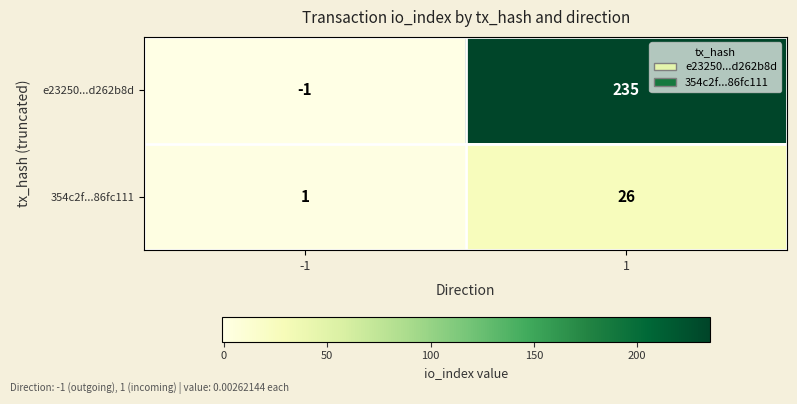

Reading left to right, extract all data points from this chart.

e23250...d262b8d: -1=-1	1=235
354c2f...86fc111: -1=1	1=26